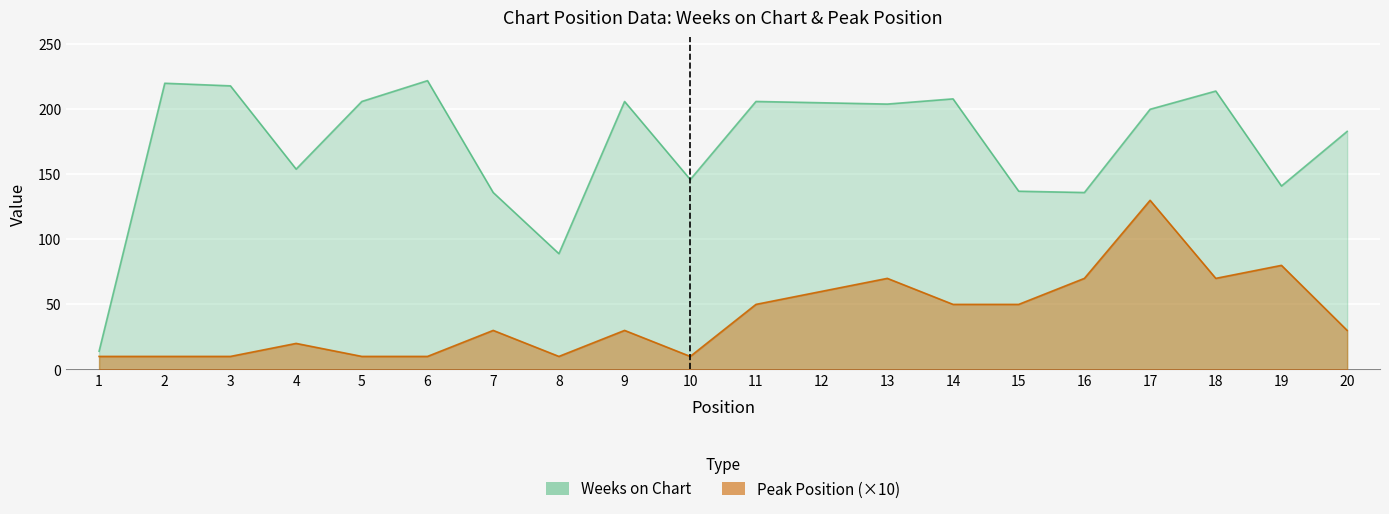

The value of Weeks on Chart at 1 is 7. True or false?

False